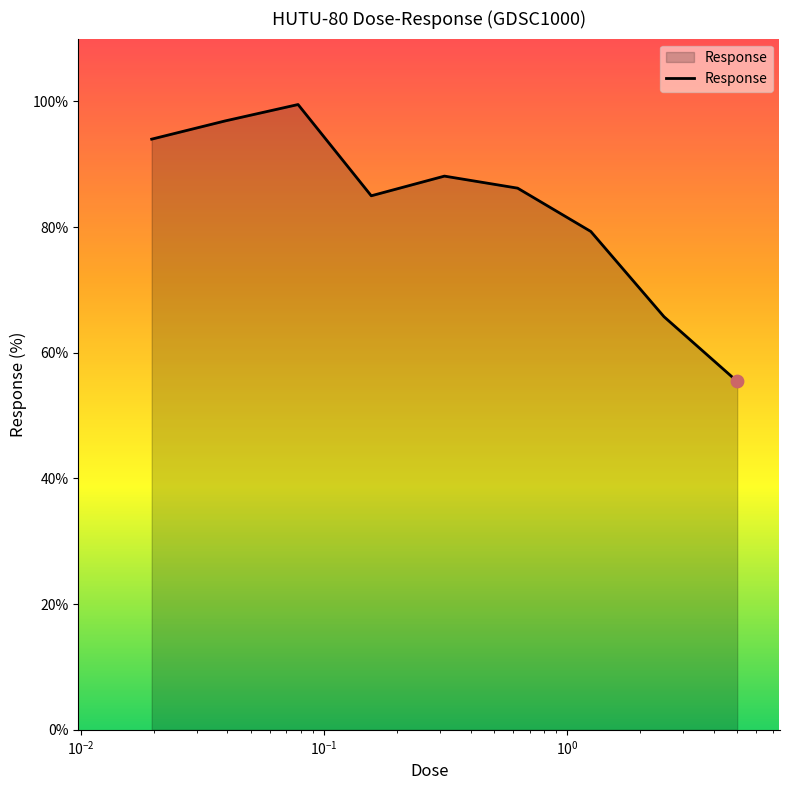

What is the difference between the maximum and minimum values?

44.1